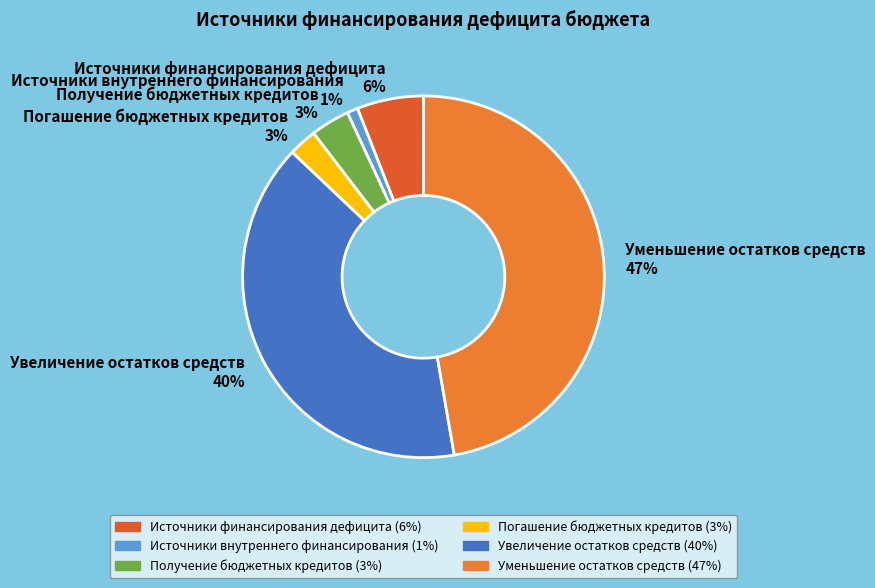

To the nearest percent, what is the difference between the largest and smallest slice percentages?

46%